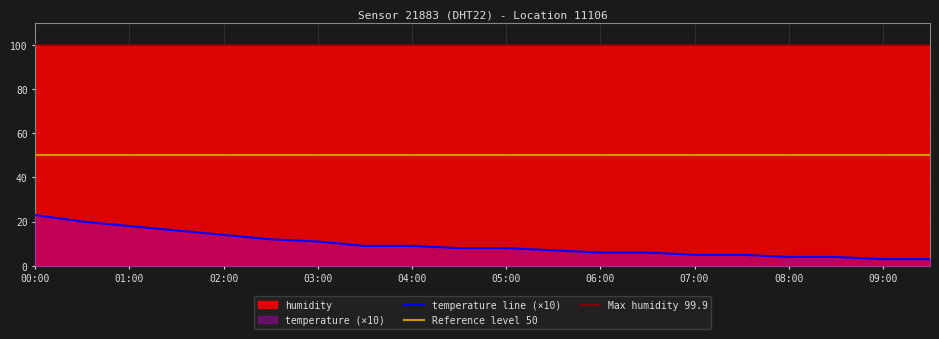

True or false: there are more than 2 points higher than both neighbors.

False